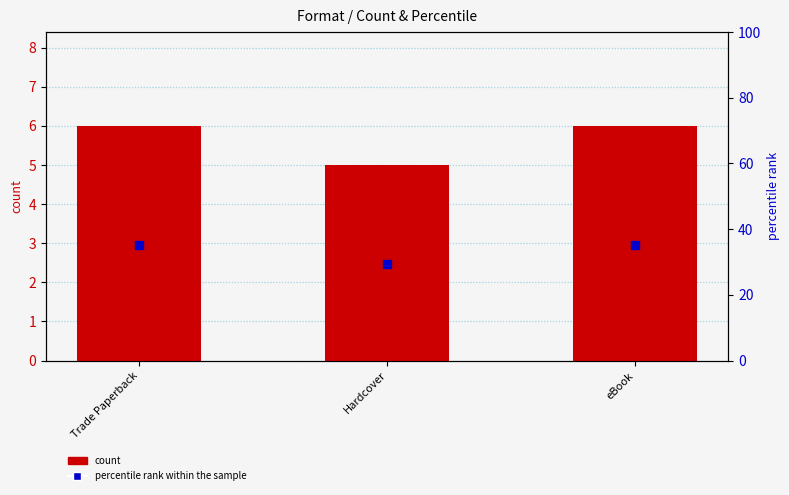

What is the total value across all series at Trade Paperback?

41.3